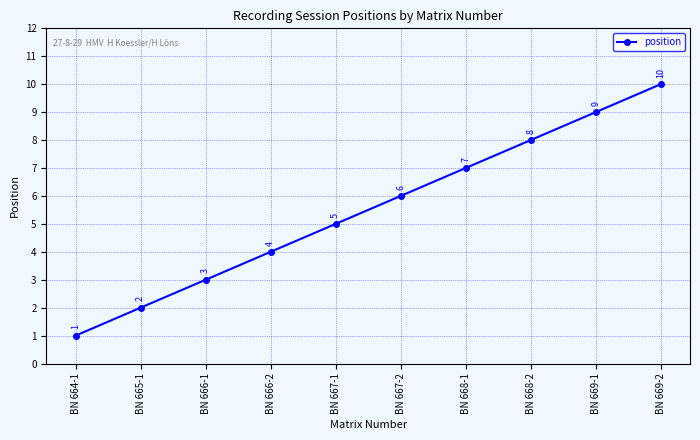

What is the difference between the second highest and minimum values?

8